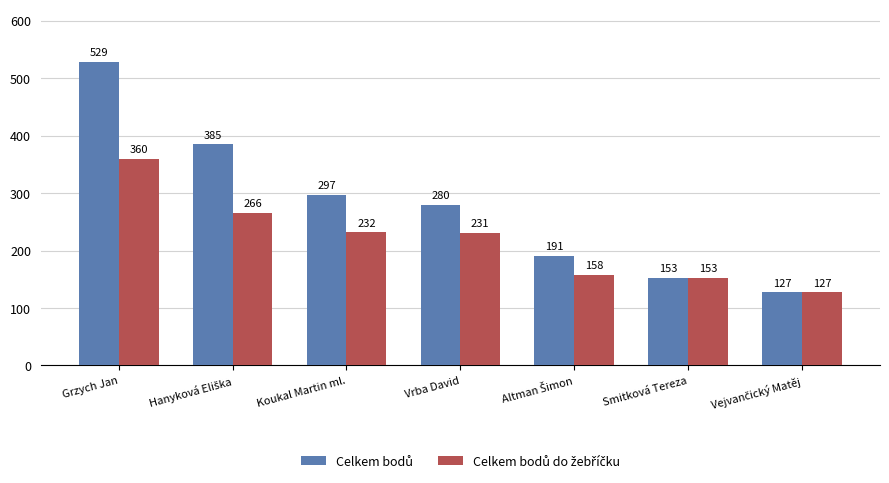

What is the difference between the highest and lowest values at Vrba David?

49